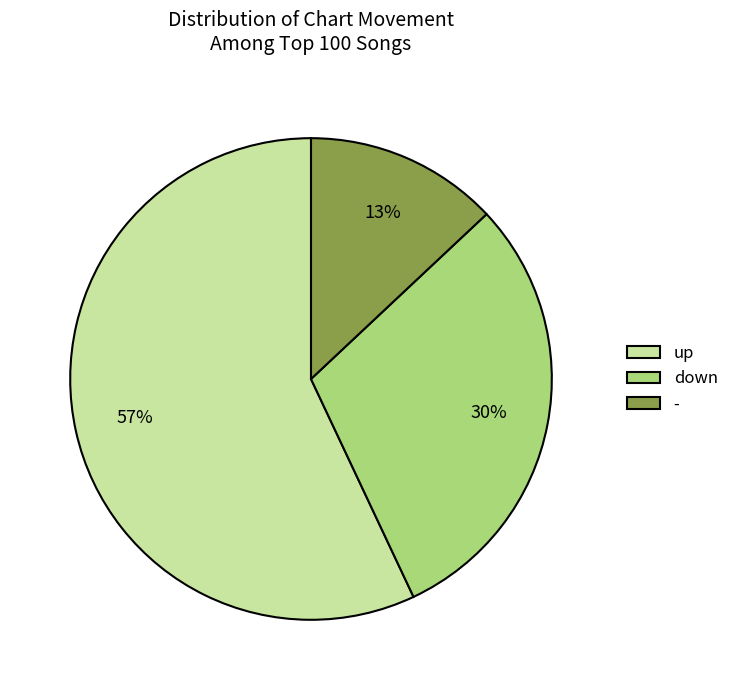

Is it true that up is 57% of the pie?

True